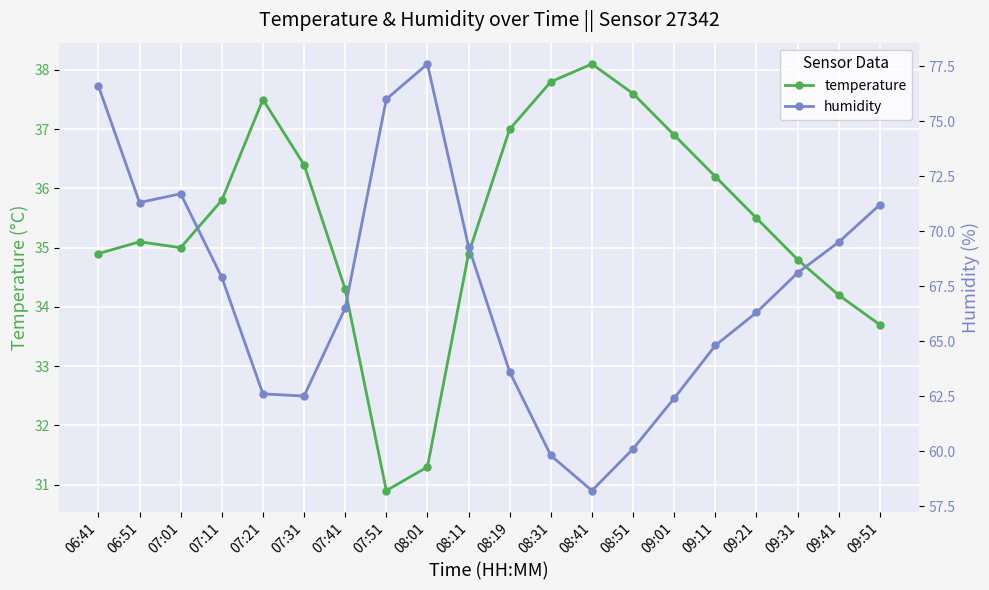

What position from the right is 09:11?

5